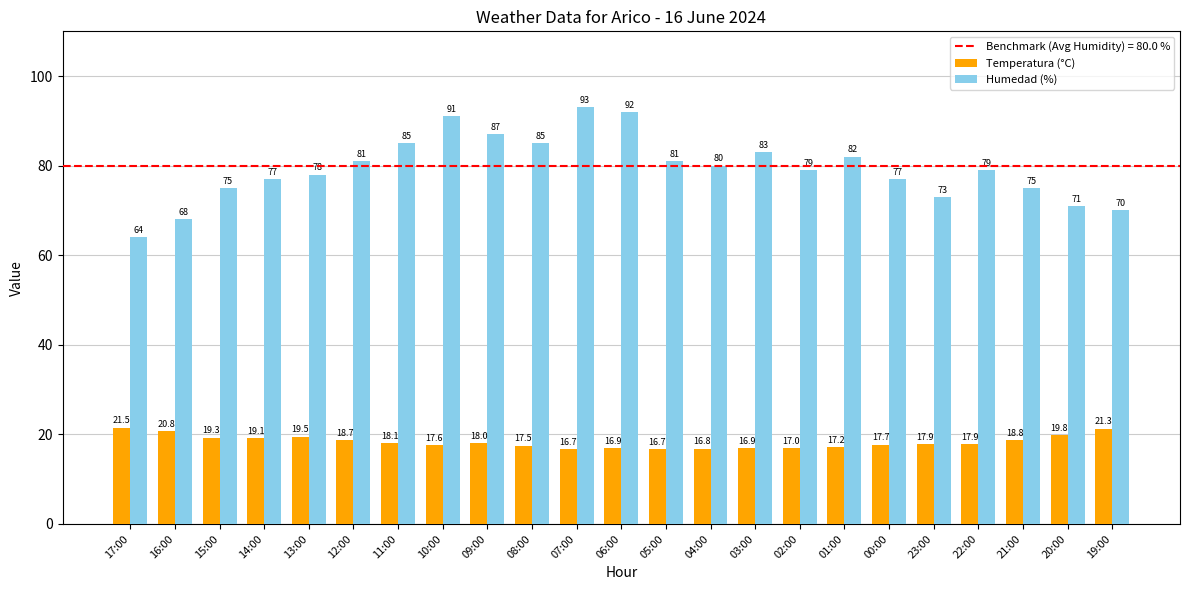

Which series changed the most between 14:00 and 20:00?

Humedad (%)